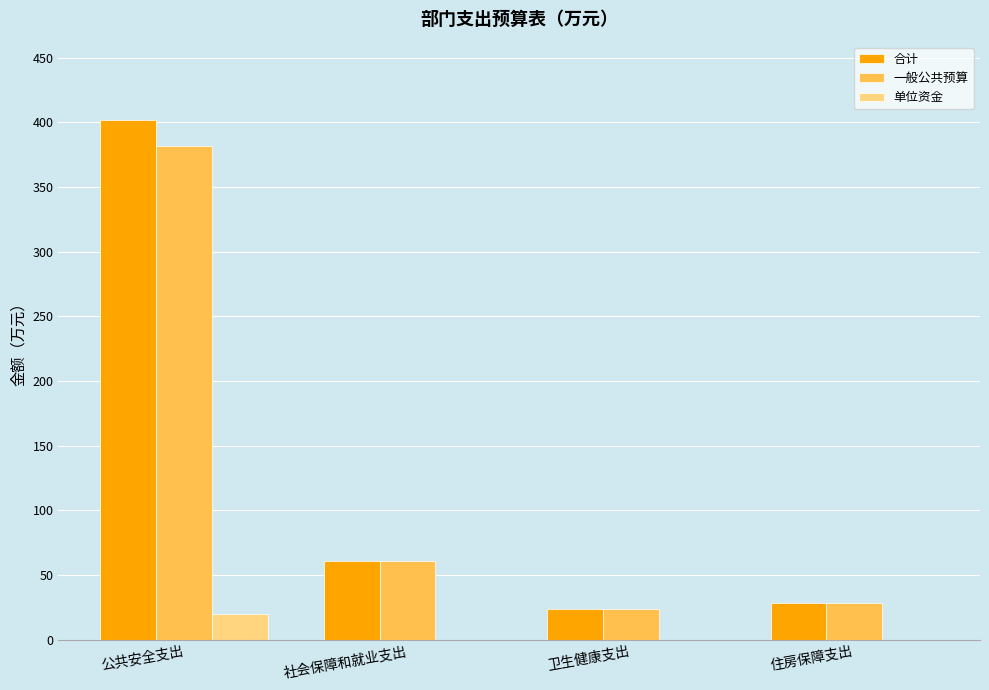

What is the spread (max minus min) of values at 公共安全支出?

382.2